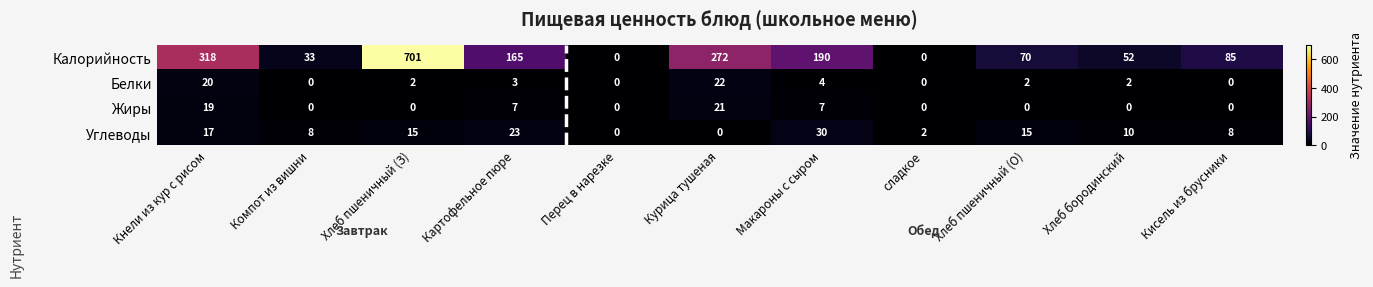

At which category is the sum across all series the highest?

Хлеб пшеничный (З)